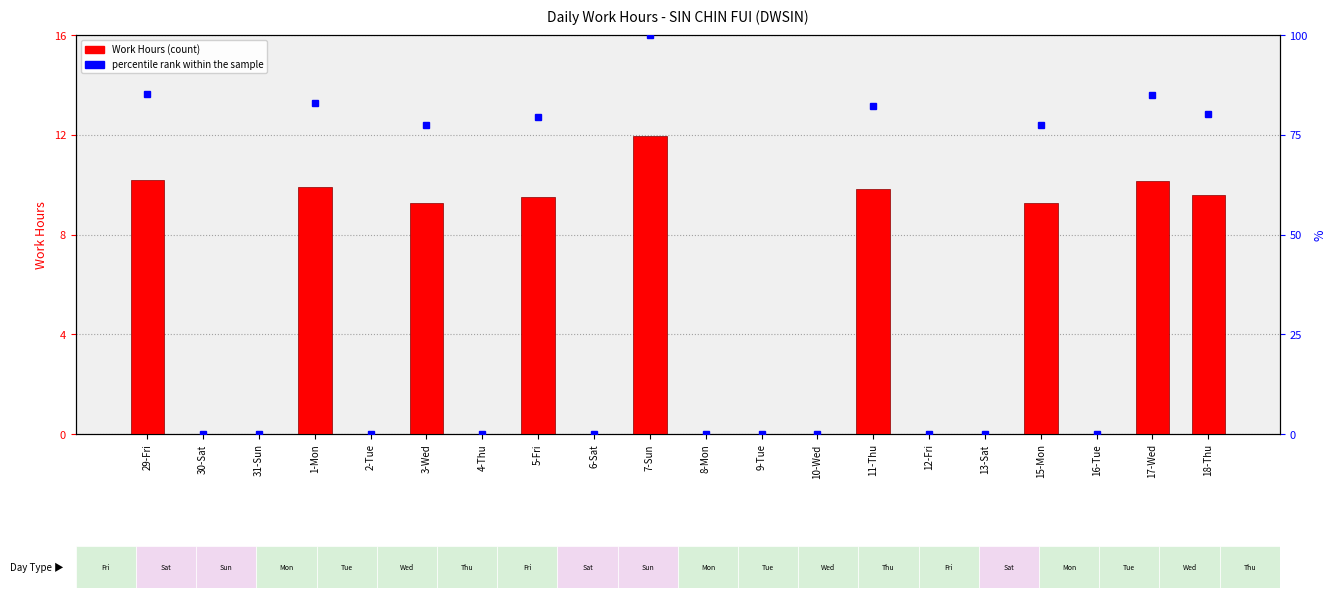

Reading left to right, list all the values displayed in this chart.

Work Hours: 10.2	0.0	0.0	9.9	0.0	9.3	0.0	9.5	0.0	12.0	0.0	0.0	0.0	9.8	0.0	0.0	9.2	0.0	10.2	9.6
percentile rank within the sample: 85.1	0.0	0.0	82.9	0.0	77.5	0.0	79.5	0.0	100.0	0.0	0.0	0.0	82.1	0.0	0.0	77.3	0.0	84.9	80.3